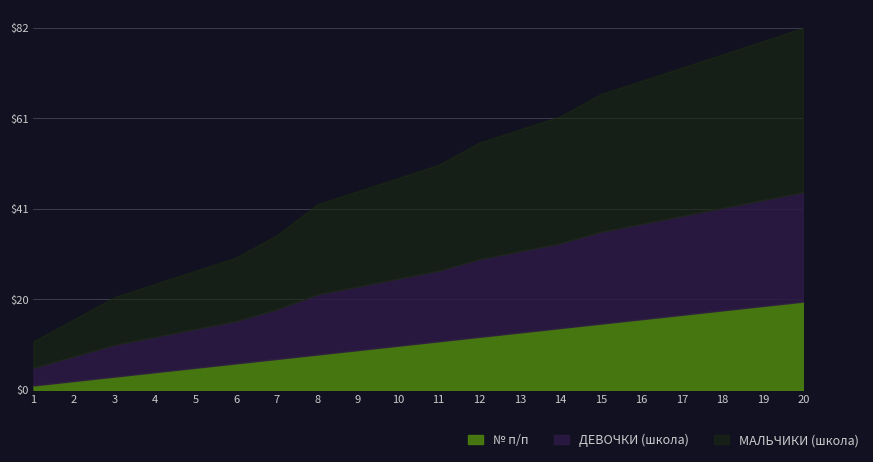

What is the sum of all № п/п values?

210.0